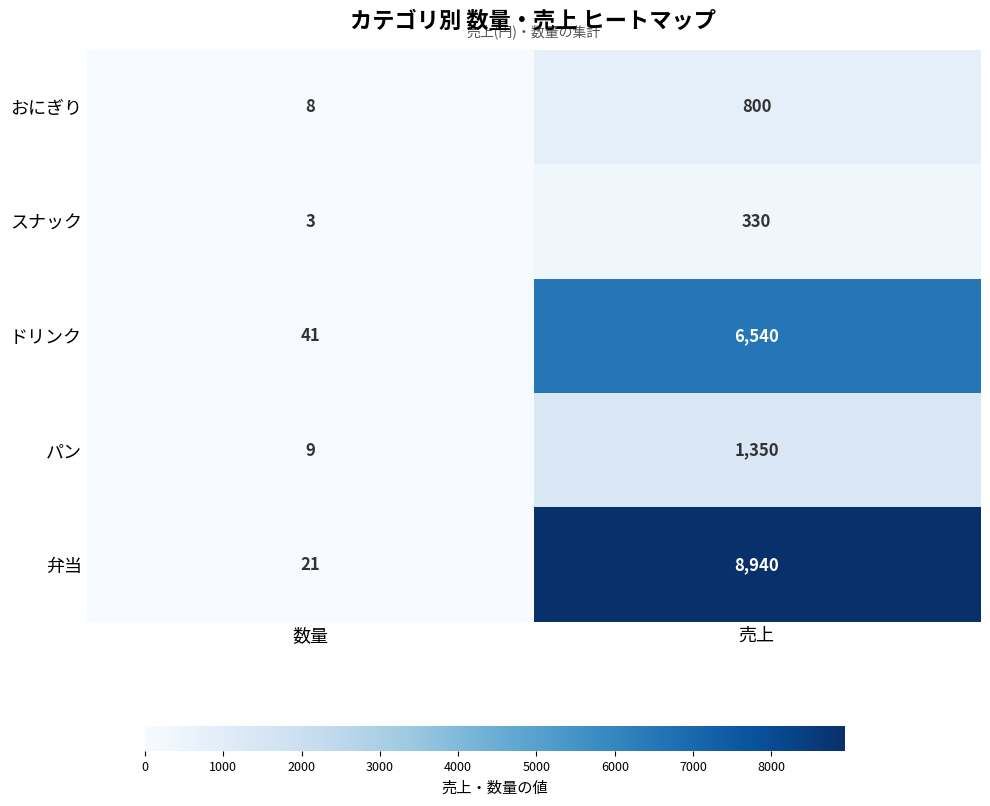

What is the sum of all 弁当 values?

8961